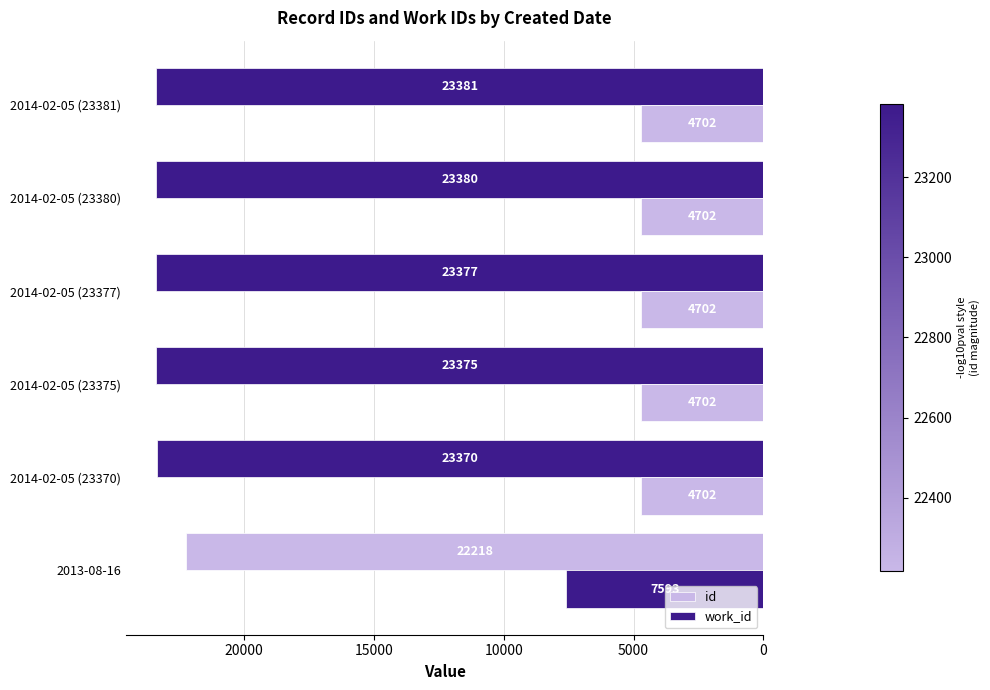

How many series are shown in this chart?

2